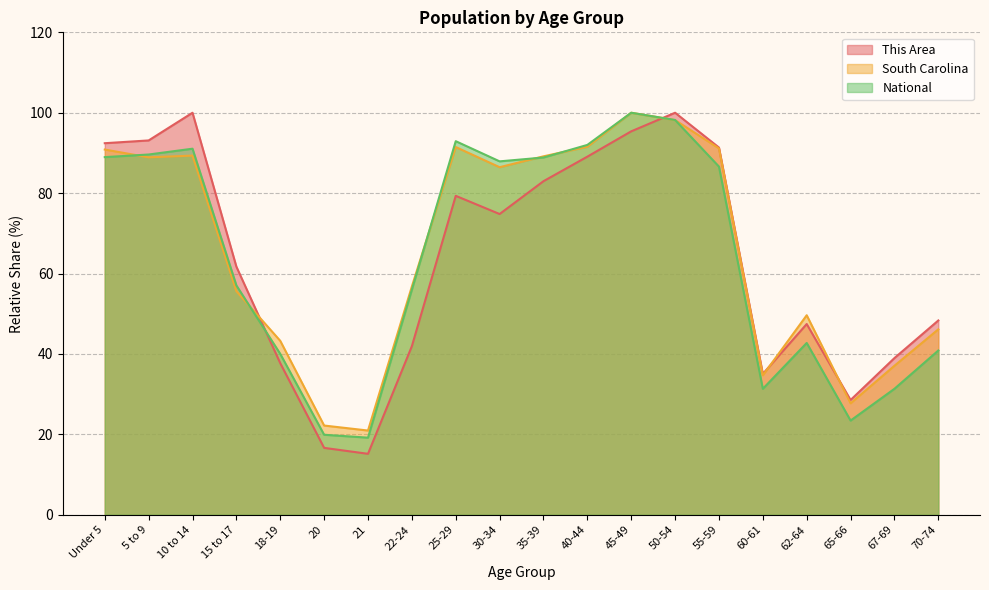

Does the chart have visible grid lines?

Yes